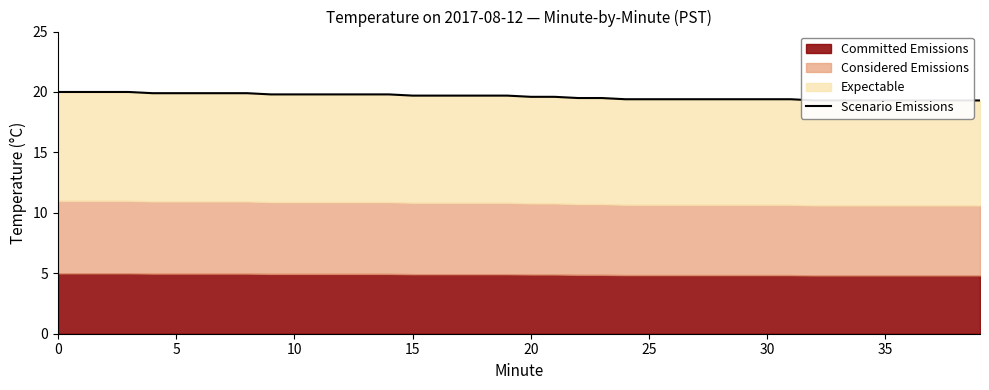

What is the label of the 21st point from the left?

20